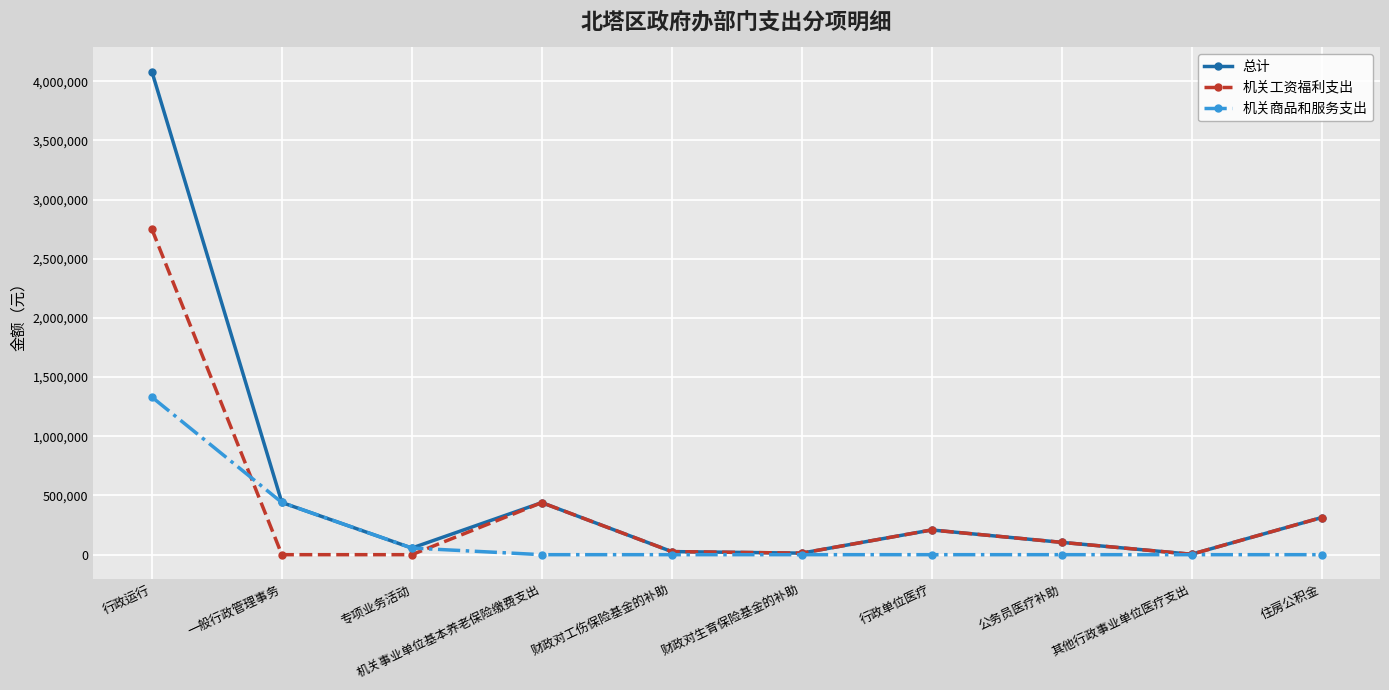

What is the difference between the 机关商品和服务支出 values at 行政运行 and 专项业务活动?

1275344